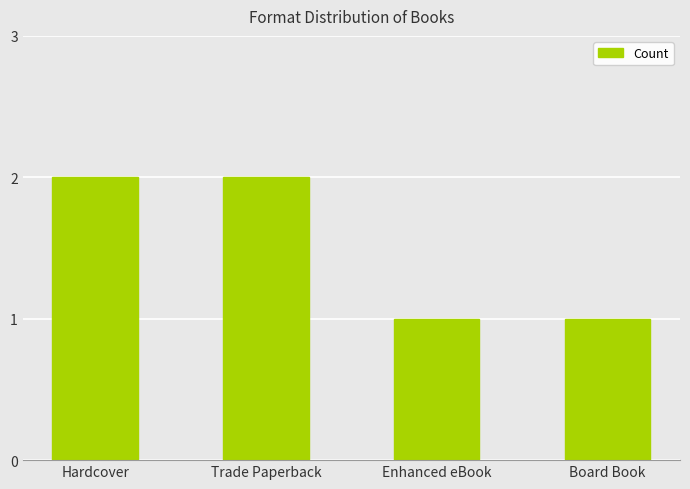

What is the change in value from Hardcover to Enhanced eBook?

-1